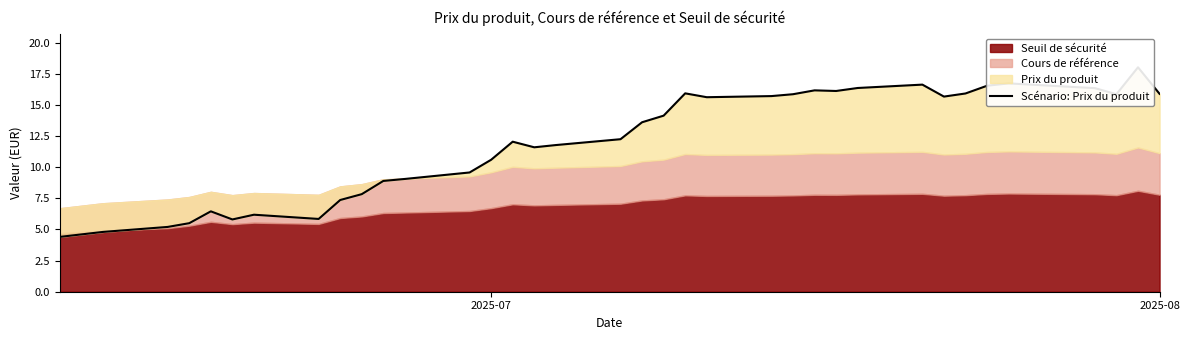

What is the difference between the second highest and minimum values?

12.3